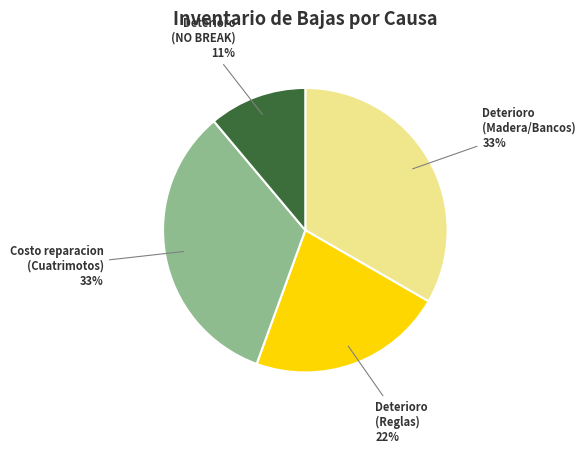

Is the sum of Deterioro (Madera/Bancos) and Deterioro (Reglas) greater than half?

Yes